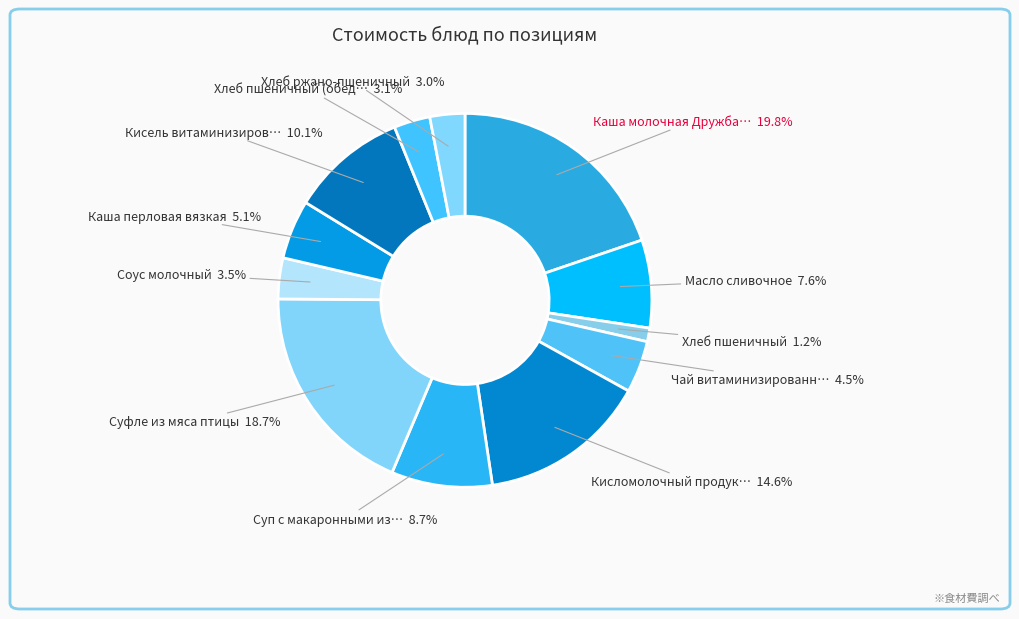

Rank the categories by value from highest to lowest.

Каша молочная Дружба с маслом, Суфле из мяса птицы, Кисломолочный продукт, Кисель витаминизированный, Суп с макаронными изделиями, Масло сливочное, Каша перловая вязкая, Чай витаминизированный, Соус молочный, Хлеб пшеничный (обед), Хлеб ржано-пшеничный, Хлеб пшеничный